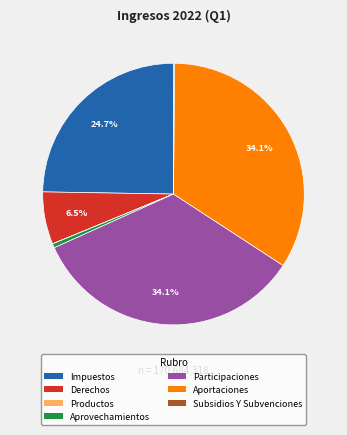

Does any single category account for the majority?

No